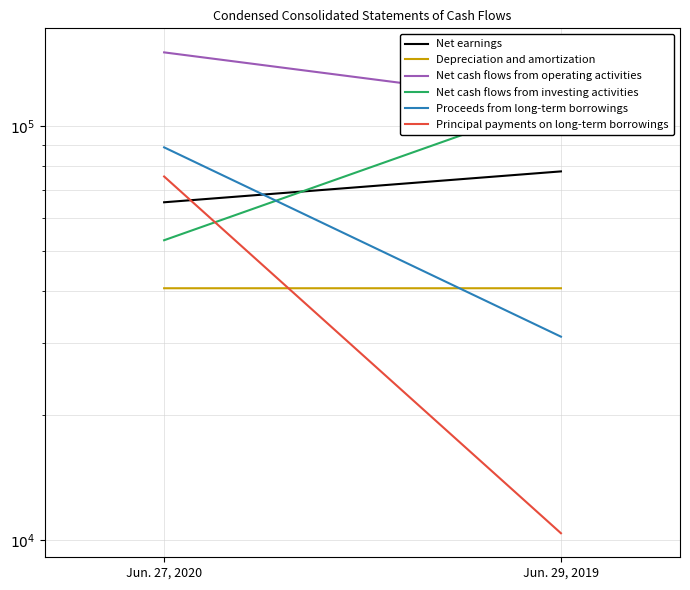

Reading left to right, transcribe all the data shown in this chart.

Net earnings: Jun. 27, 2020=65475	Jun. 29, 2019=77746
Depreciation and amortization: Jun. 27, 2020=40584	Jun. 29, 2019=40583
Net cash flows from operating activities: Jun. 27, 2020=150744	Jun. 29, 2019=113437
Net cash flows from investing activities: Jun. 27, 2020=53012	Jun. 29, 2019=115608
Proceeds from long-term borrowings: Jun. 27, 2020=88872	Jun. 29, 2019=31000
Principal payments on long-term borrowings: Jun. 27, 2020=75568	Jun. 29, 2019=10386